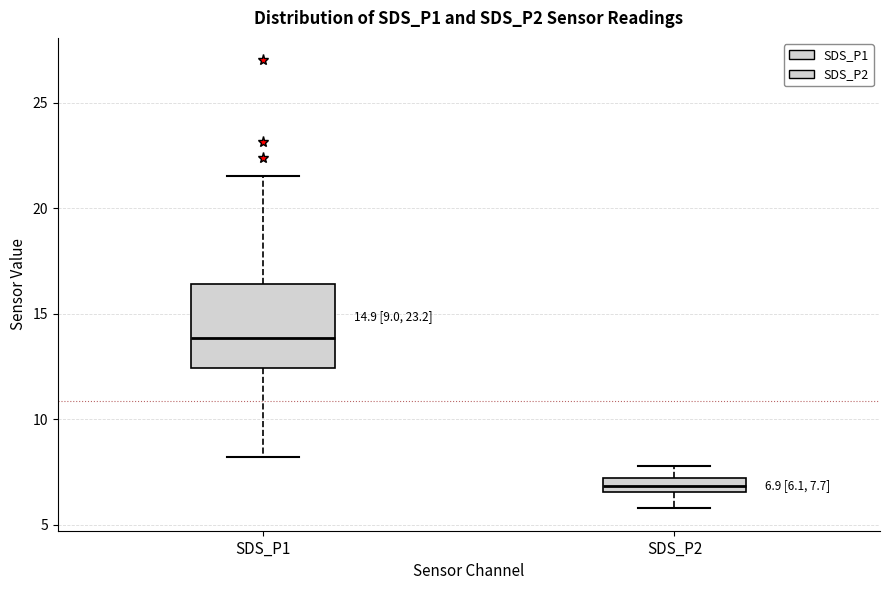

Which box is the tallest, from its lower edge to its upper edge?

SDS_P1